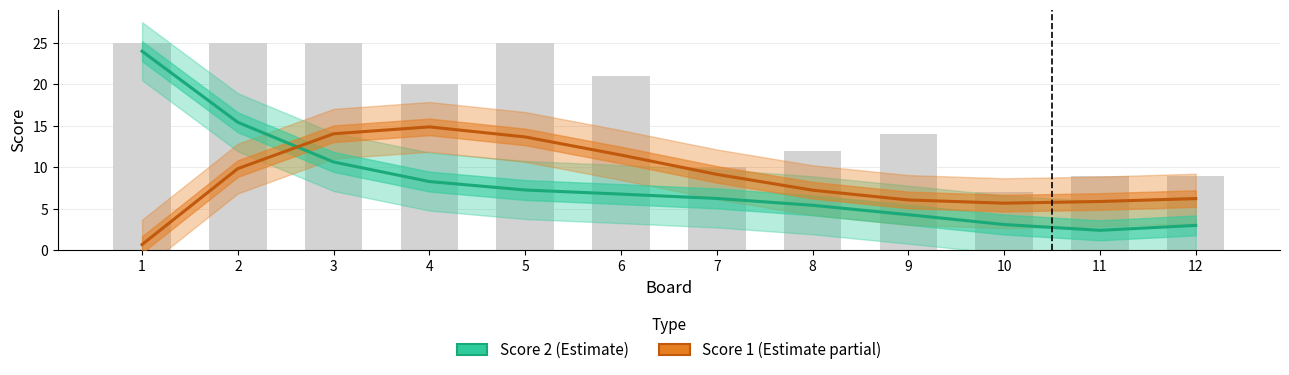

What are all the series names shown in the legend?

Score 2 (Estimate), Score 1 (Estimate partial)